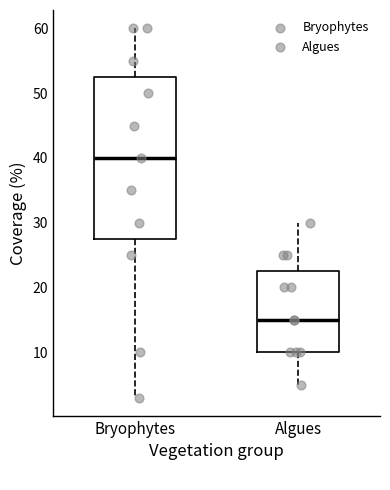

Where does the upper whisker of the box for Algues end on the y-axis? The values are not printed on the chart, so give them approximately, as read against the axis.

30